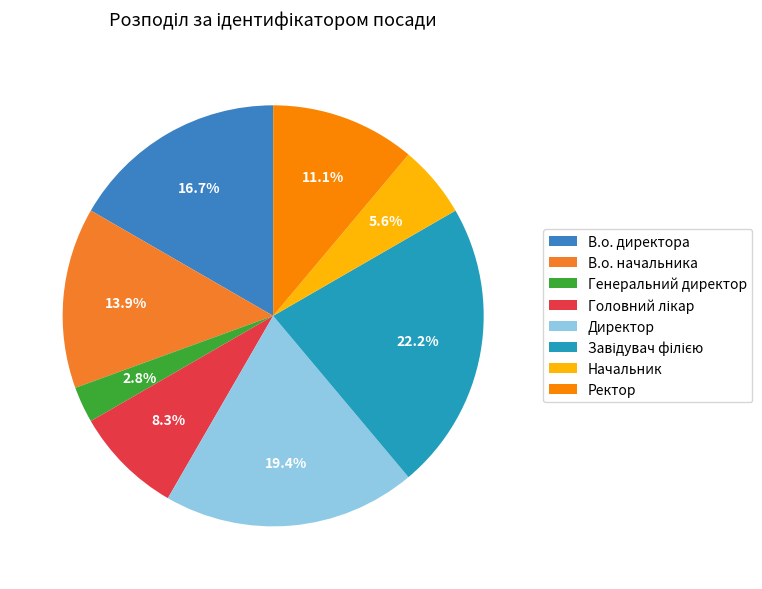

Approximately how many times larger is the value at Директор compared to Ректор?

1.8